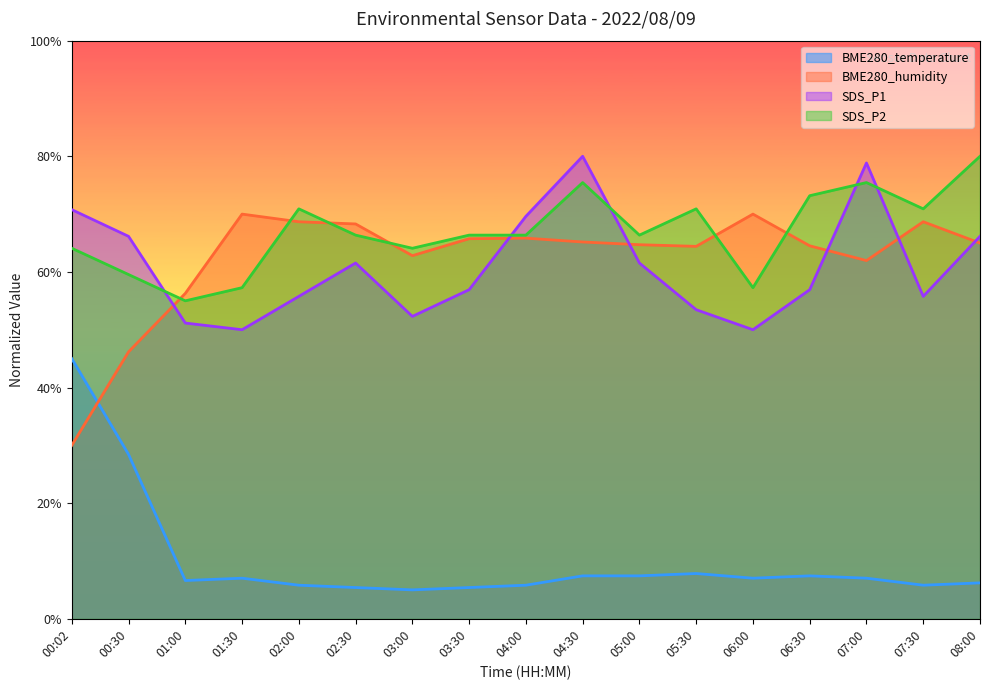

Which category has the lowest value in the SDS_P1 series?

01:30